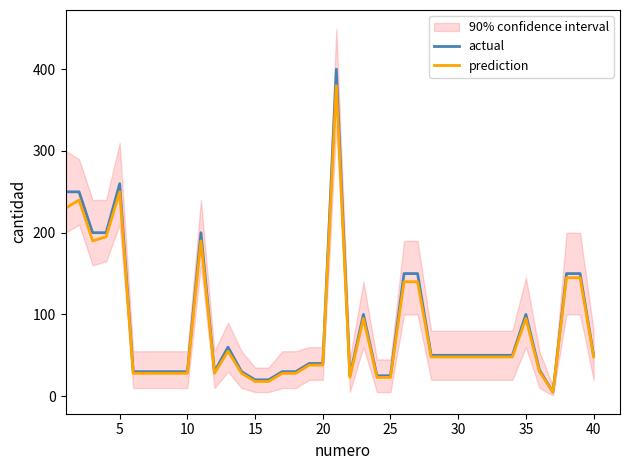

True or false: prediction has a value of 49 at 10.

False